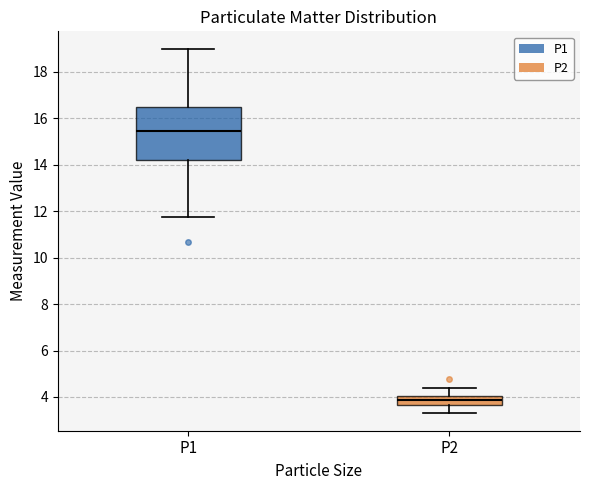

Which box is the tallest, from its lower edge to its upper edge?

P1